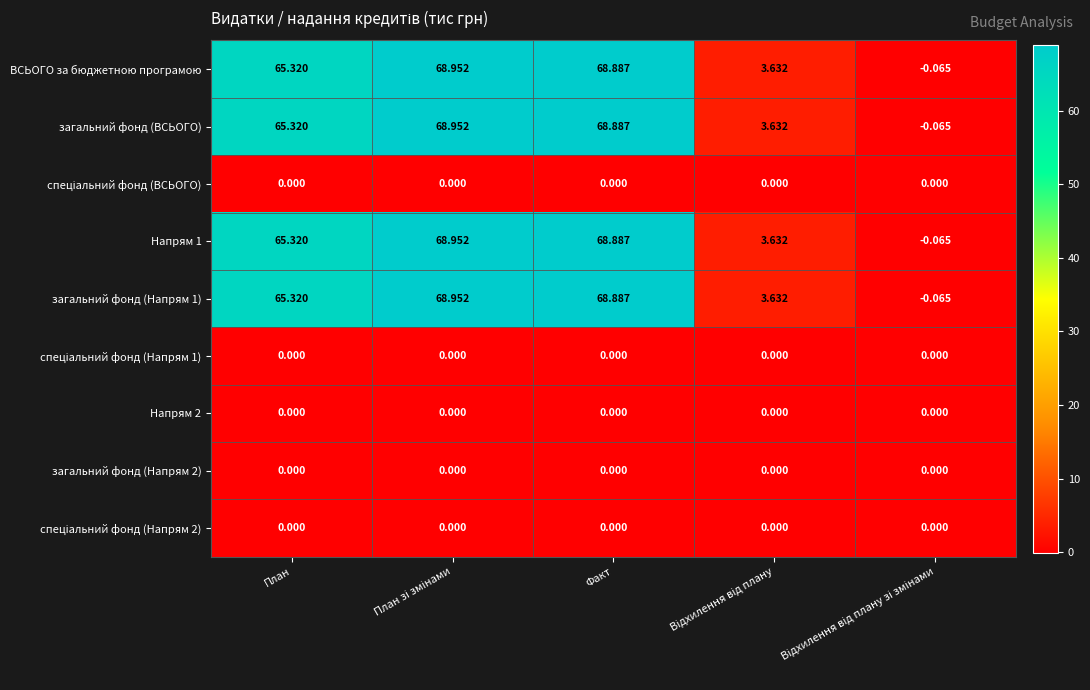

At План зі змінами, list the series in order from largest to smallest.

ВСЬОГО за бюджетною програмою, загальний фонд (ВСЬОГО), Напрям 1, загальний фонд (Напрям 1), спеціальний фонд (ВСЬОГО), спеціальний фонд (Напрям 1), Напрям 2, загальний фонд (Напрям 2), спеціальний фонд (Напрям 2)